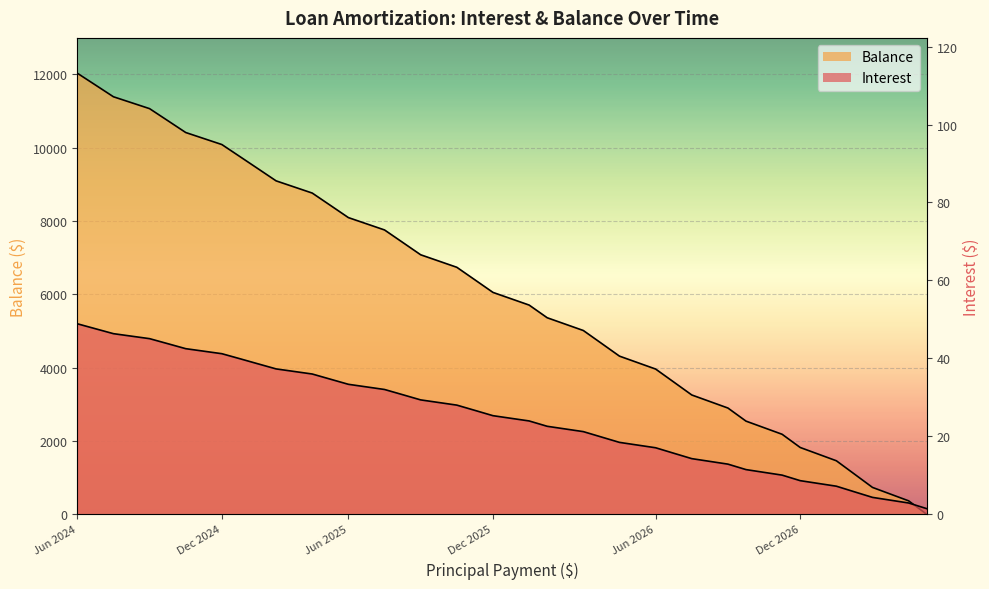

Where does the Balance series first go above 6395?

Jun 2024